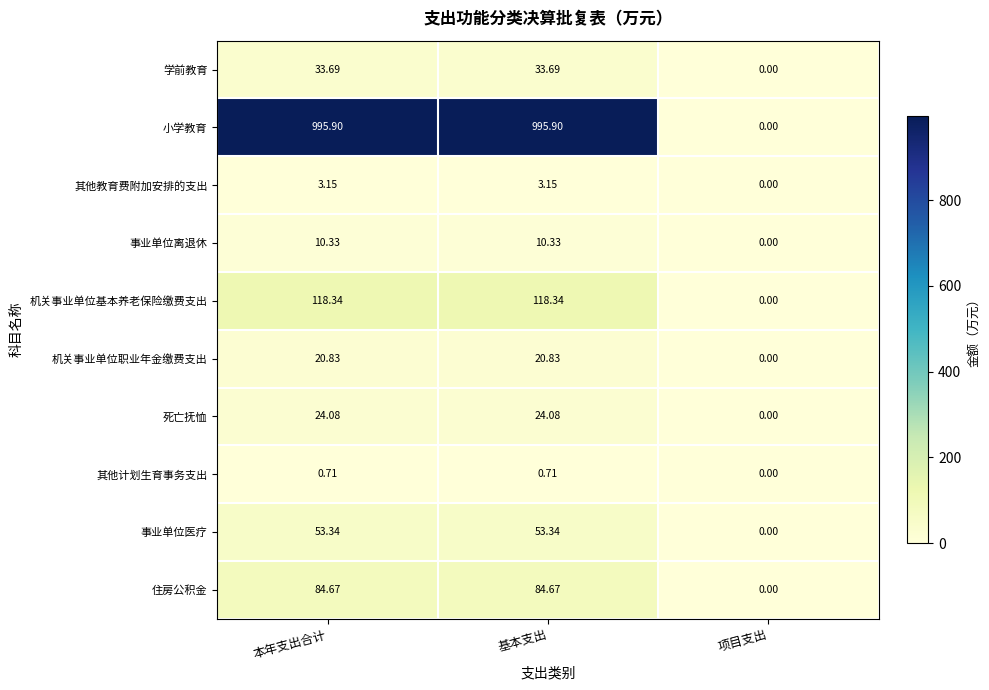

At which label does 死亡抚恤 first exceed 24?

本年支出合计